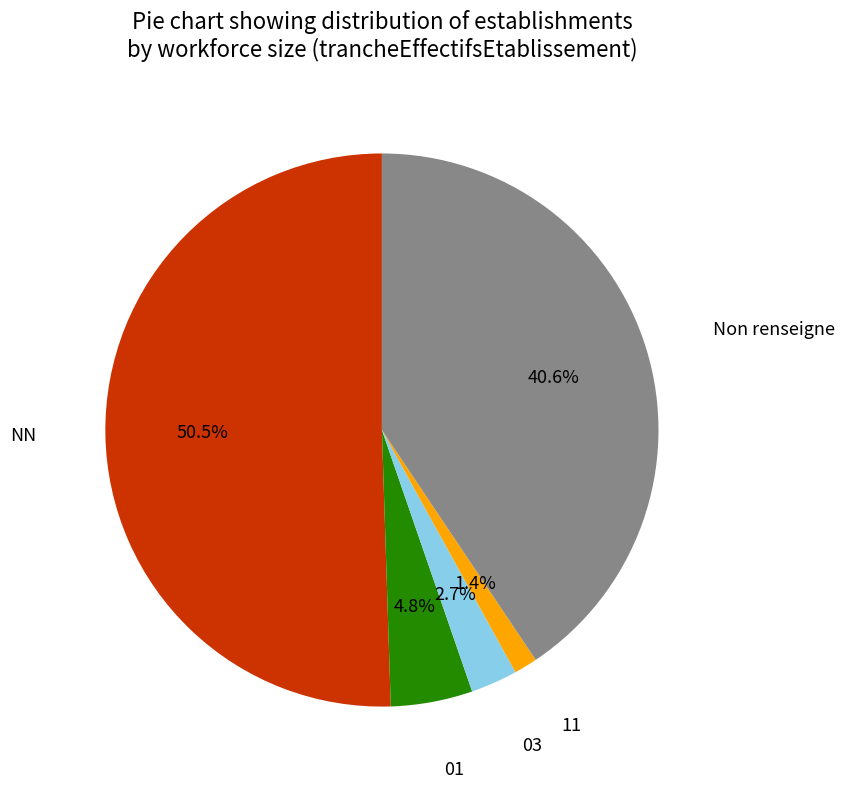

Is there a majority slice in this chart?

Yes